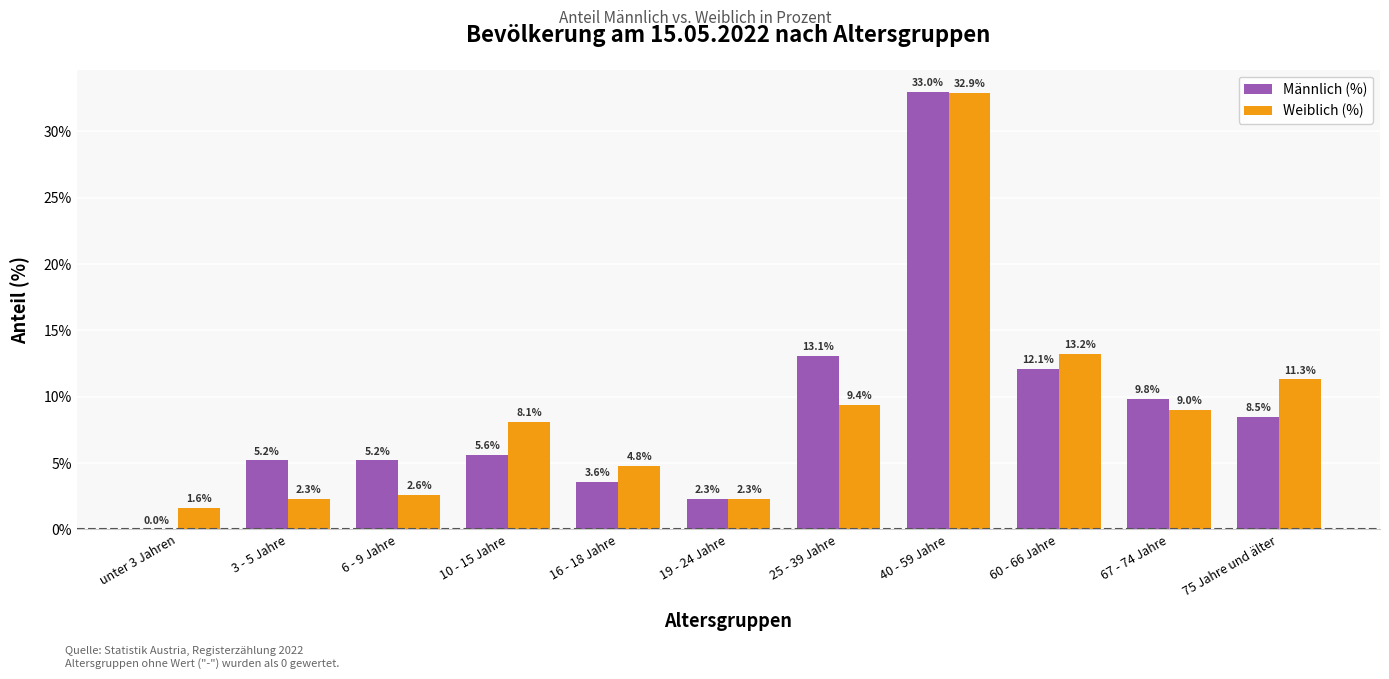

What is the sum of all Weiblich (%) values?

97.5